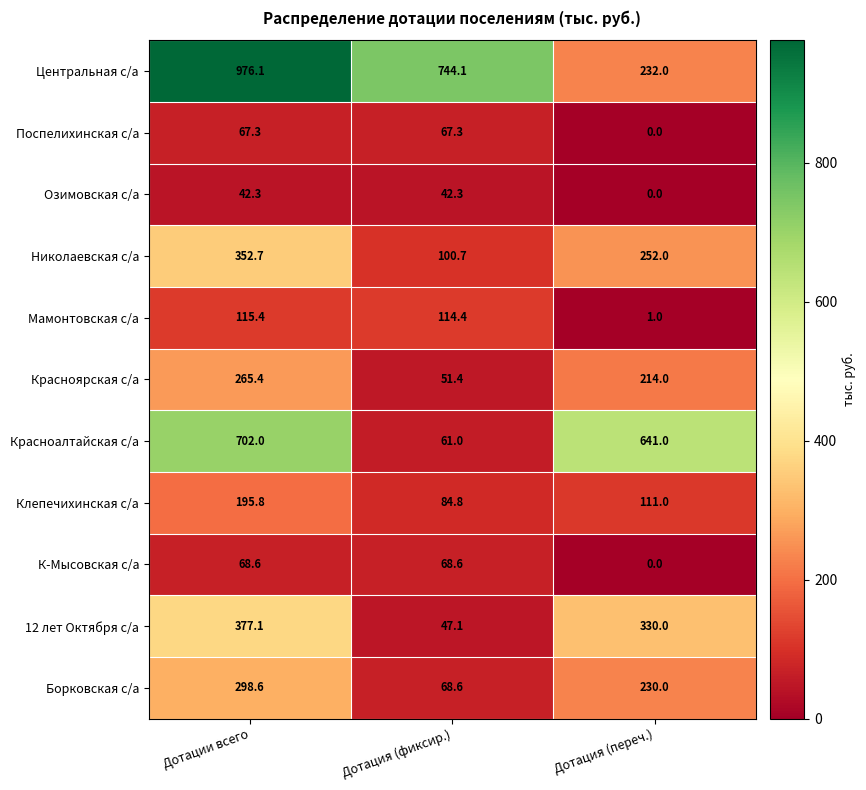

The Красноярская с/а series shows 24.1 at Дотация (фиксир.). True or false?

False